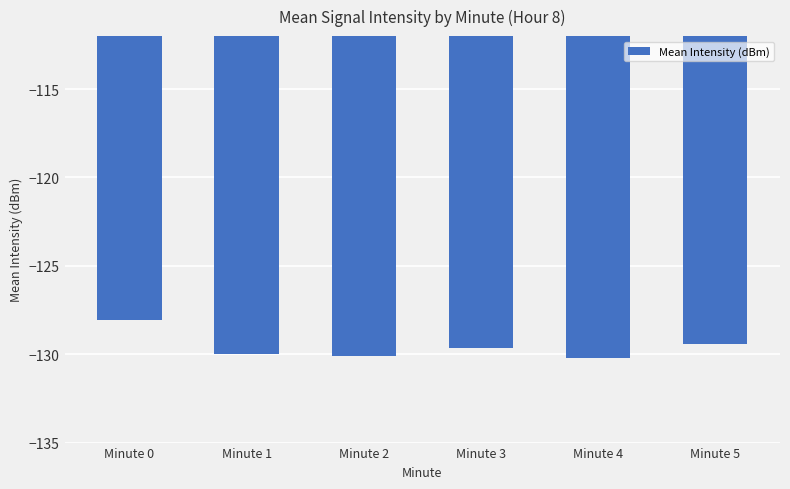

What is the smallest value displayed?

-130.2